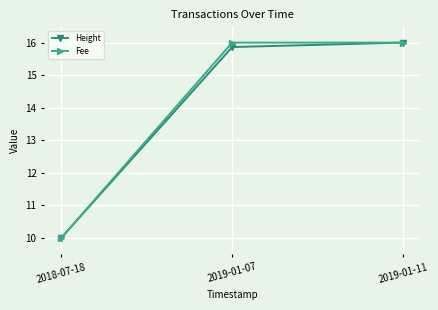

What is the smallest value displayed?

10.0